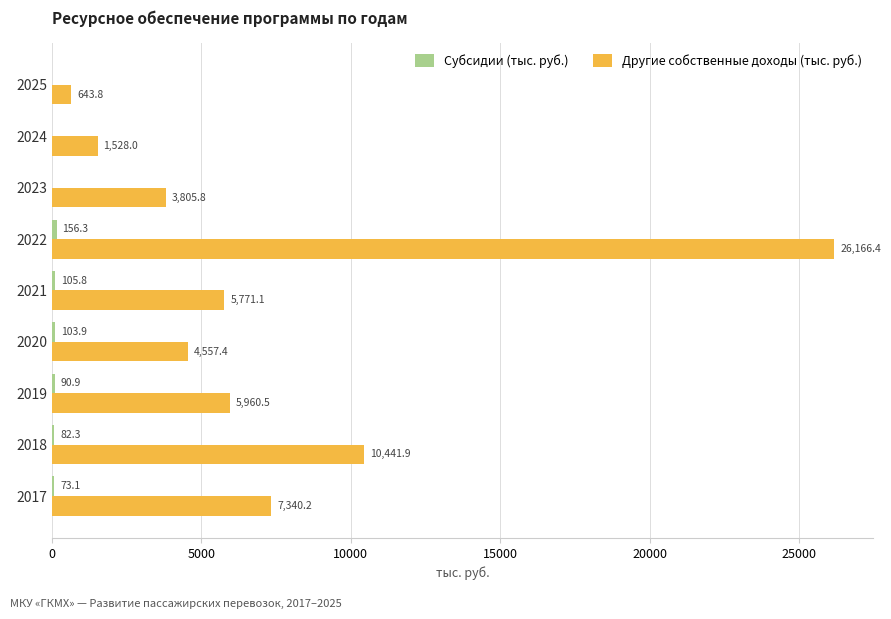

The value of Другие собственные доходы (тыс. руб.) at 2020 is 4557.4. True or false?

True